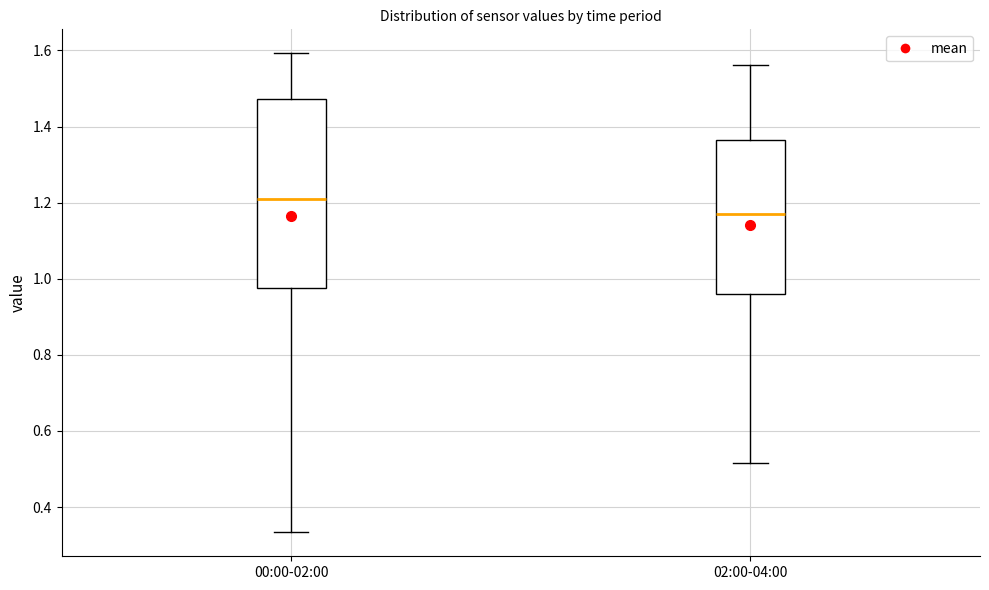

Reading left to right, read every box against the y-axis: the position of its median line, the range the box covers, and the ends of its whiskers. The values are not printed on the chart, so give them approximately, as read against the axis.

00:00-02:00: median 1.20, box 0.98 to 1.48, whiskers 0.34 to 1.60
02:00-04:00: median 1.16, box 0.96 to 1.36, whiskers 0.52 to 1.56